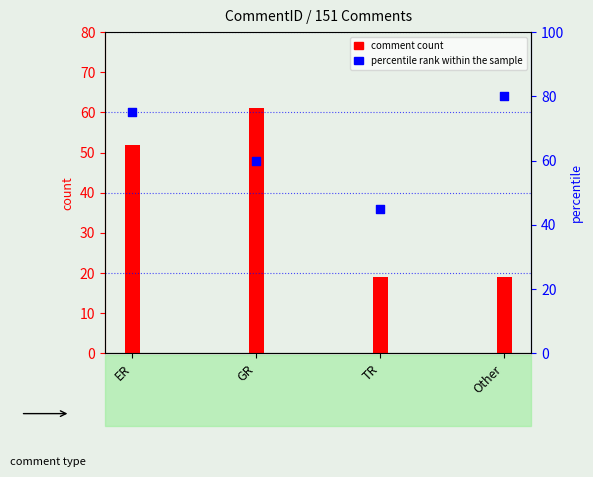

What are all the series names shown in the legend?

comment count, percentile rank within the sample